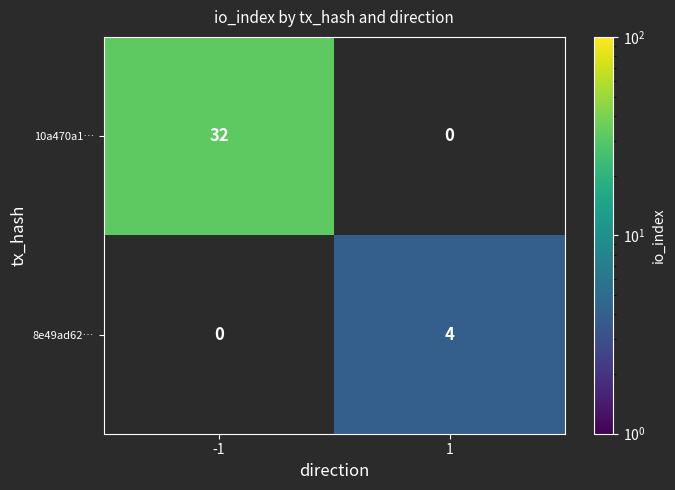

The 10a470a1… series shows 46 at -1. True or false?

False